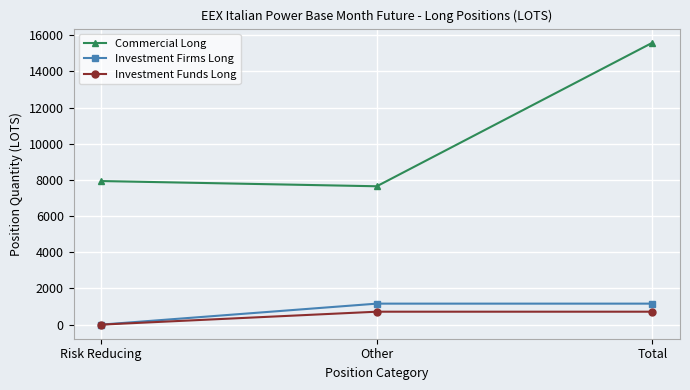

Count the number of categories in the chart.

3